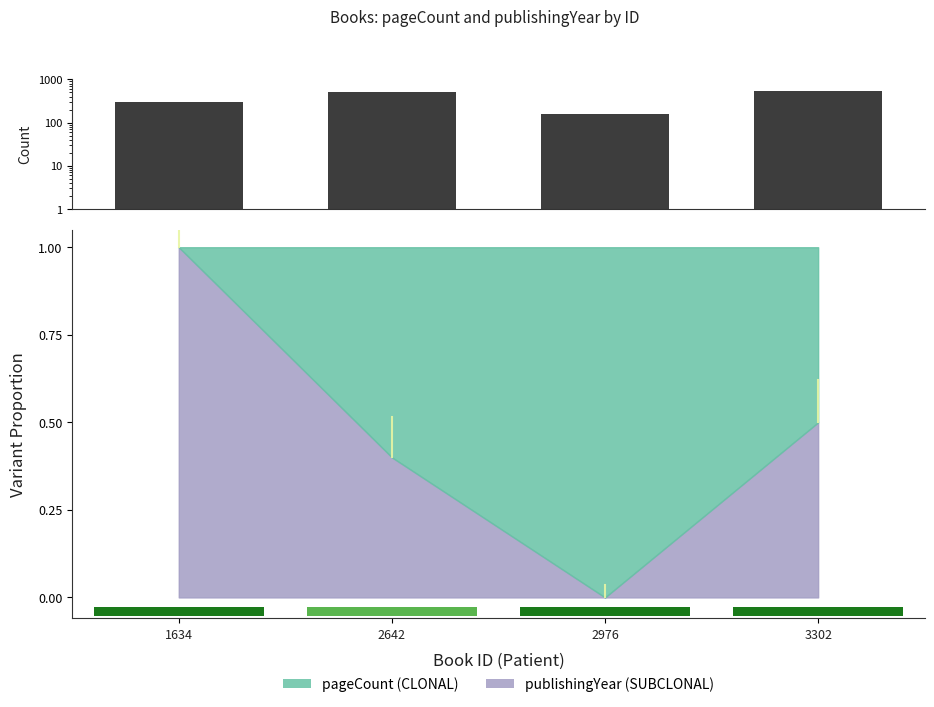

Reading left to right, list all the values displayed in this chart.

296	520	156	544